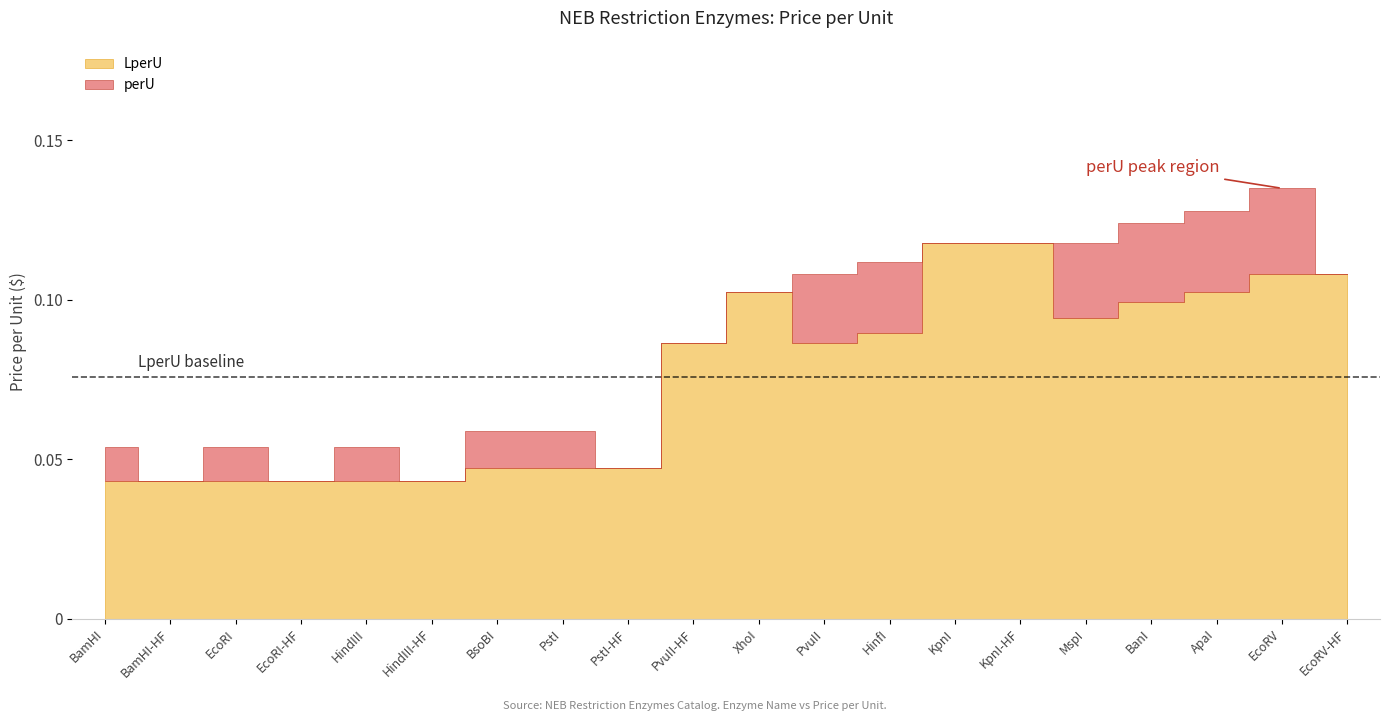

Rank the categories by perU value from highest to lowest.

EcoRV, ApaI, BanI, KpnI, KpnI-HF, MspI, HinfI, PvuII, EcoRV-HF, XhoI, PvuII-HF, BsoBI, PstI, BamHI, EcoRI, HindIII, PstI-HF, BamHI-HF, EcoRI-HF, HindIII-HF